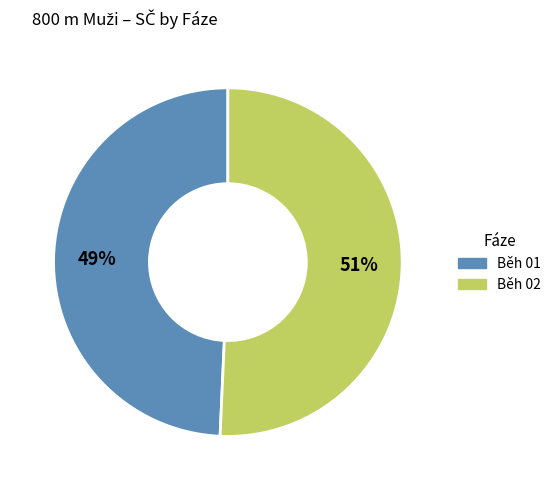

Does any single category account for the majority?

Yes